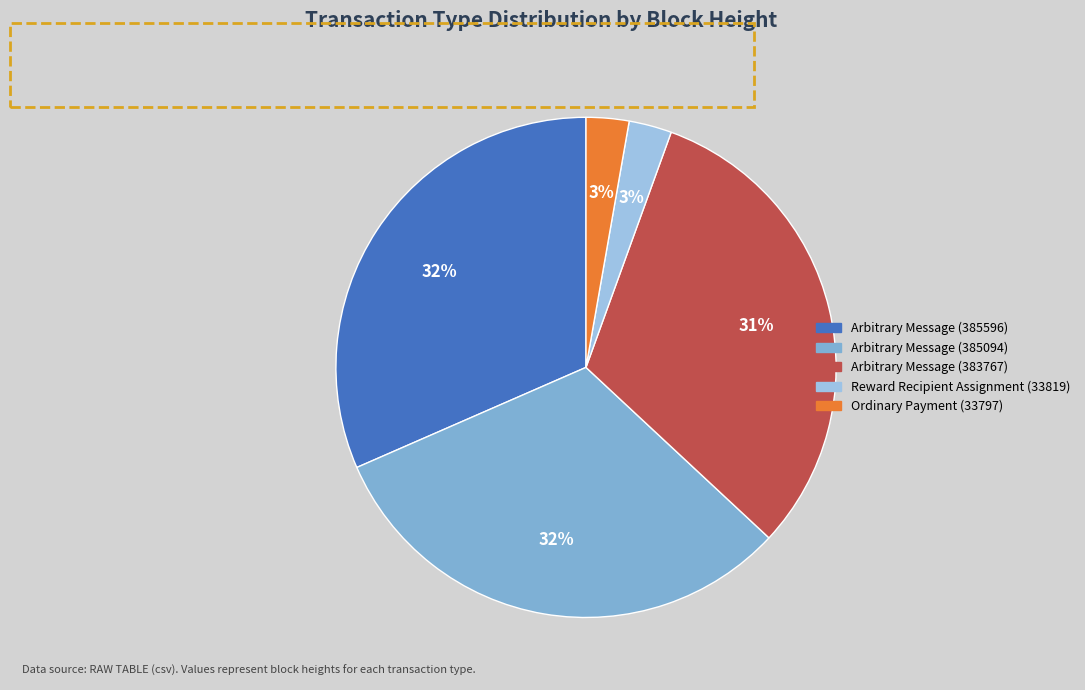

What percentage is the Ordinary Payment (33797) slice, to the nearest percent?

3%